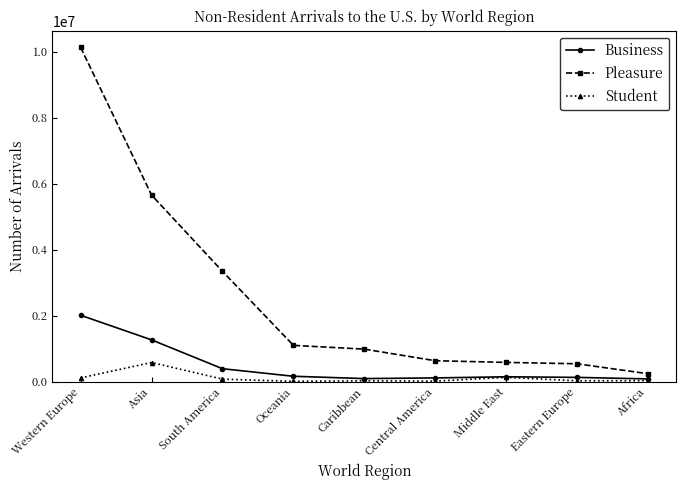

What position from the left is Central America?

6